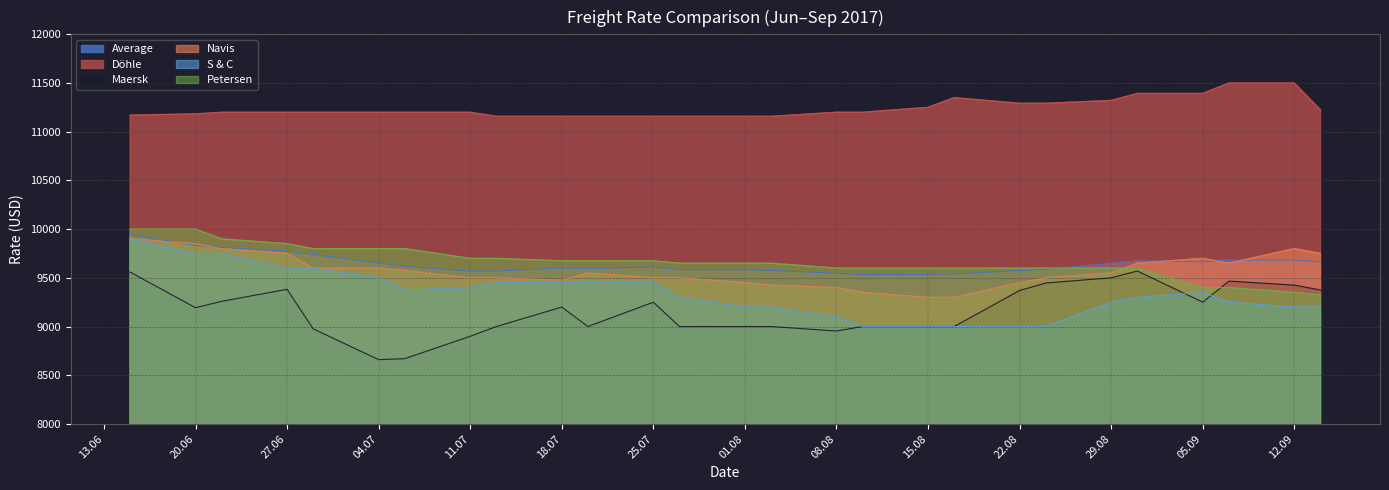

At how many categories does at least one series exceed 9505?

27